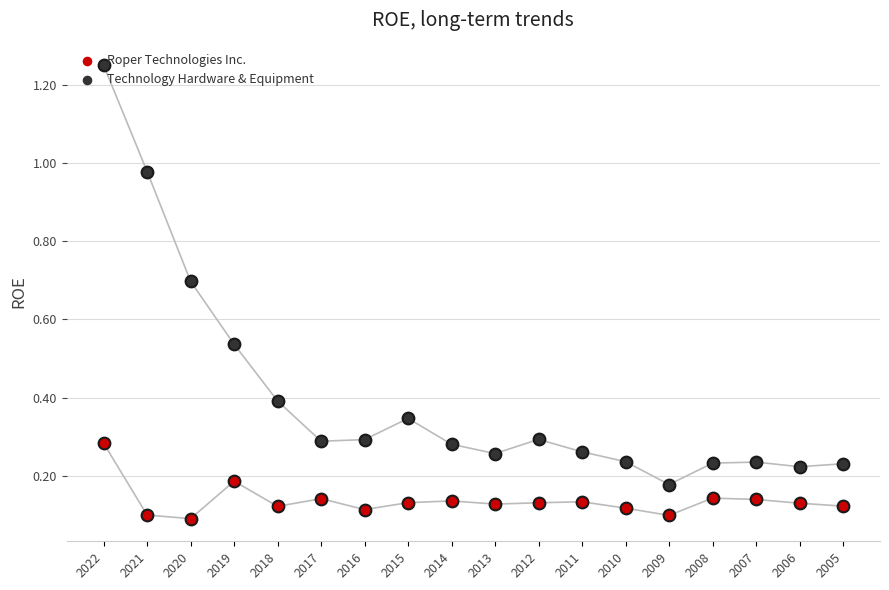

Which series has the largest Y range (max minus min)?

Technology Hardware & Equipment